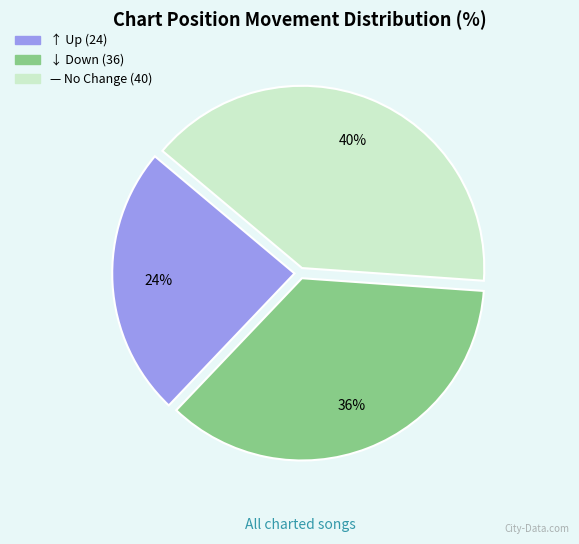

To the nearest percent, what is the difference between the largest and smallest slice percentages?

16%